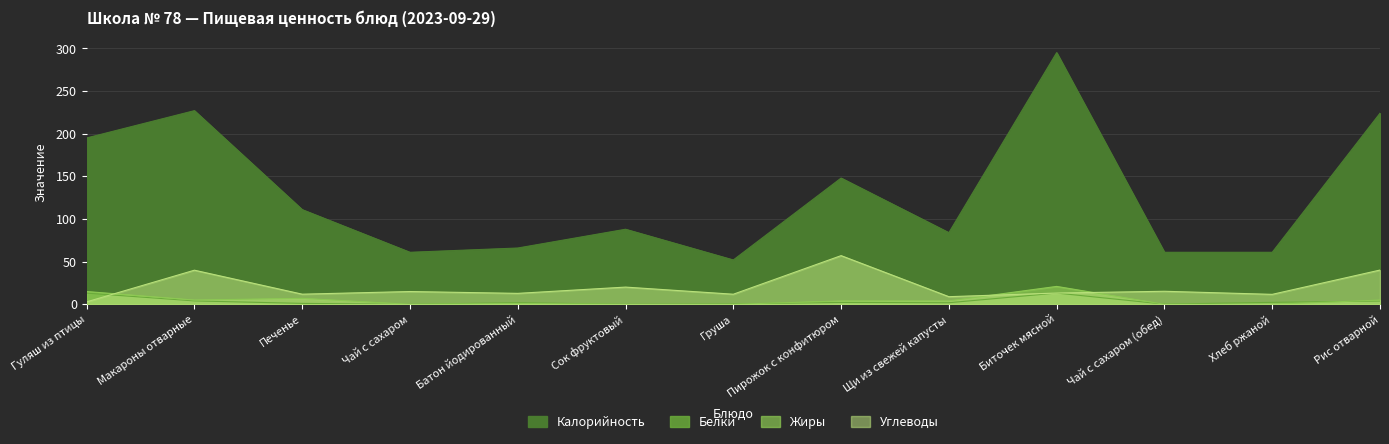

Where is the first local maximum for Белки?

Батон йодированный